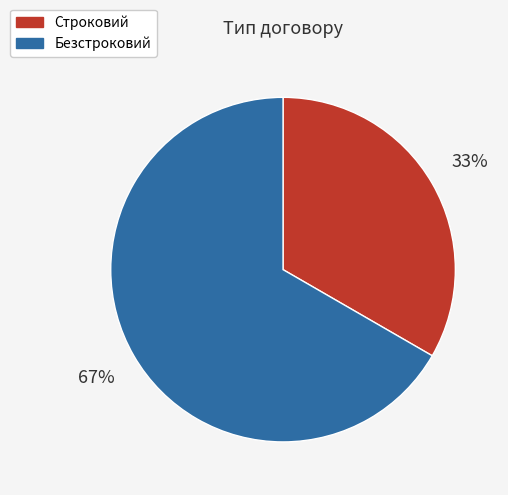

Does any single category account for the majority?

Yes